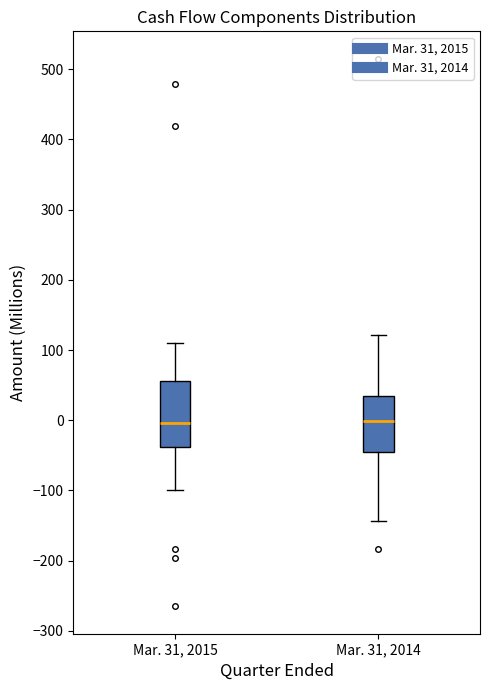

Comparing the boxes themselves (not the whiskers), which one is the tallest?

Mar. 31, 2015